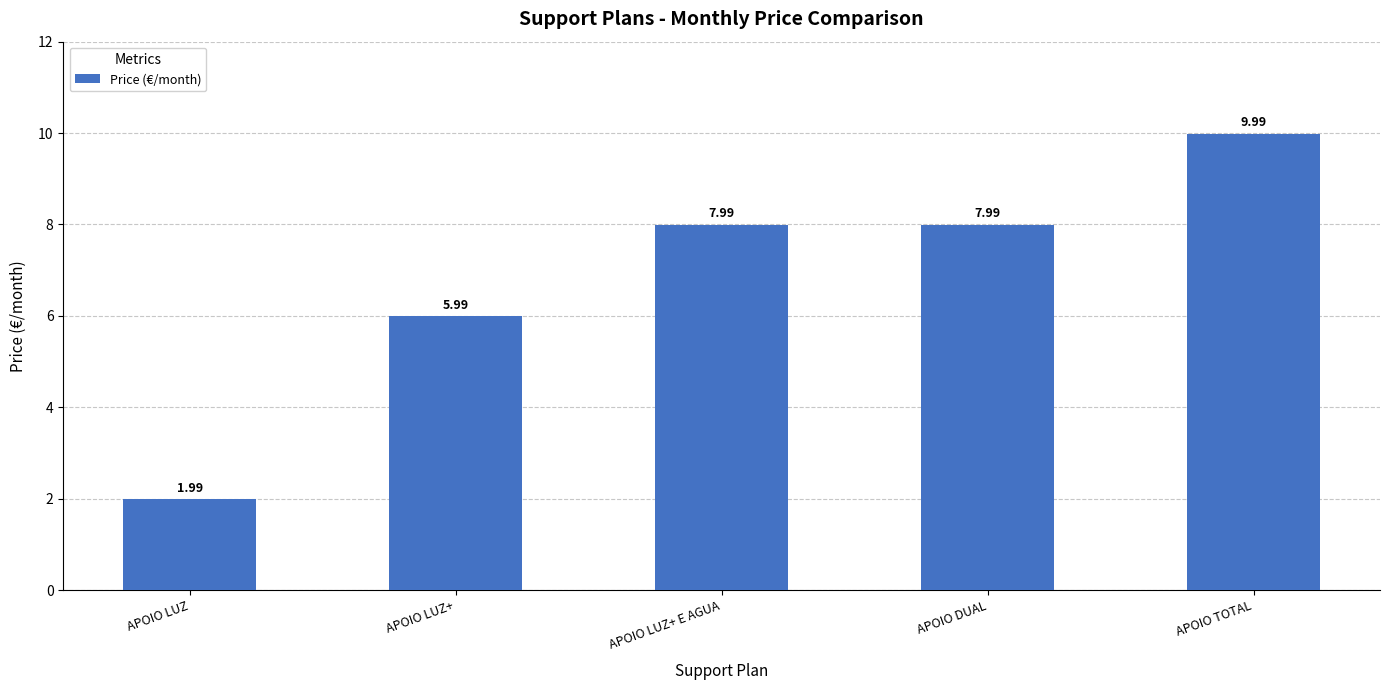

What is the difference between the maximum and minimum values?

8.0